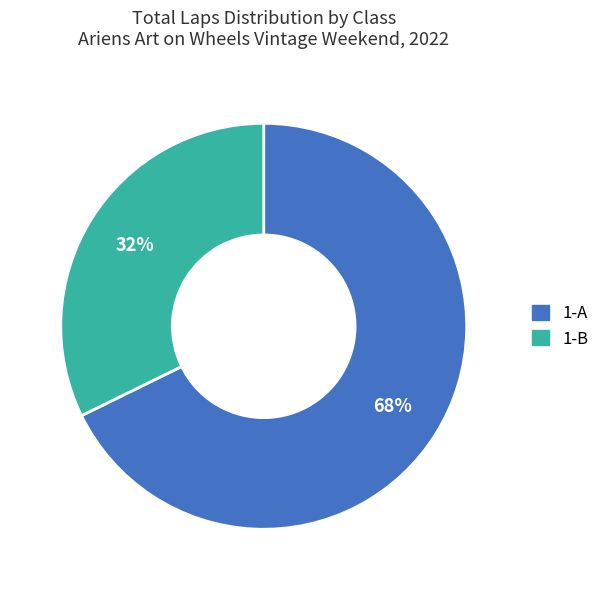

To the nearest percent, what portion does 1-A represent?

68%